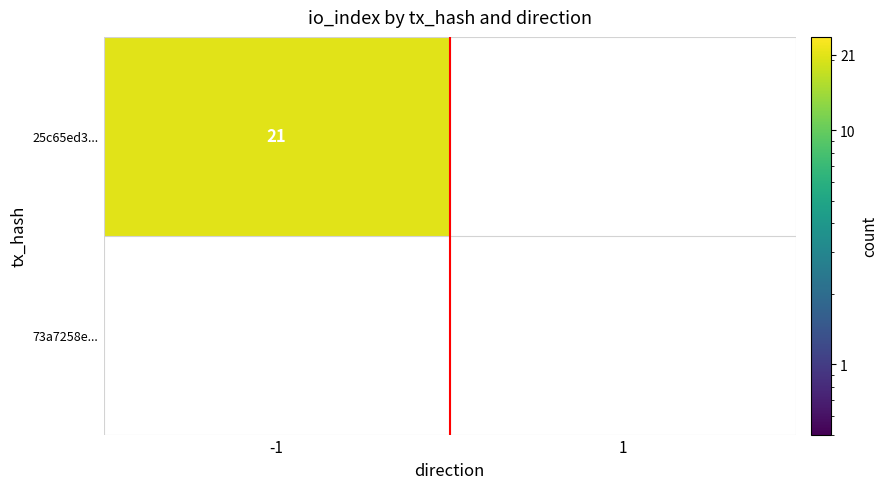

The value of 25c65ed3... at -1 is 33.9. True or false?

False